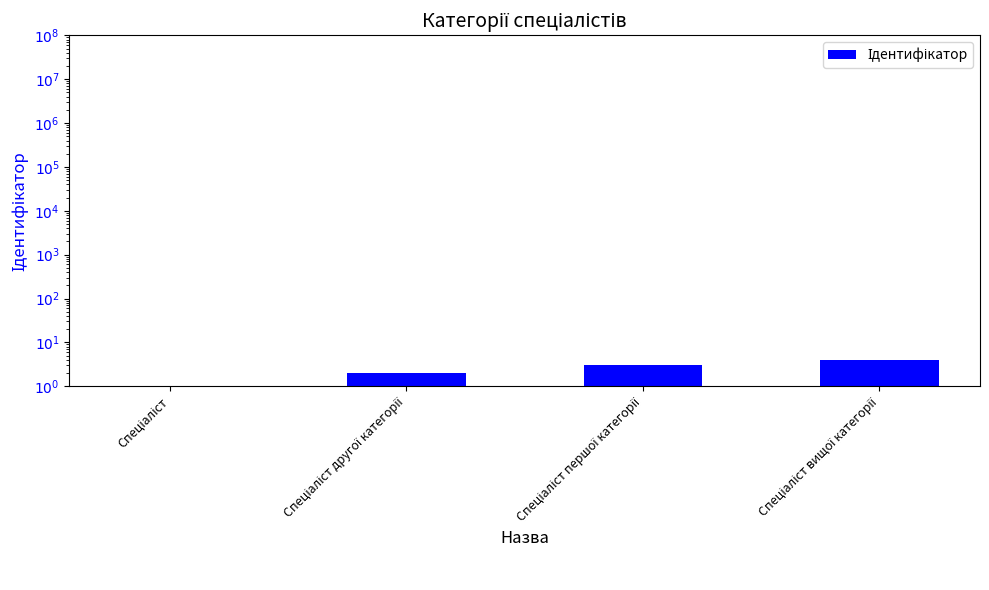

Count the number of values greater than 3.

1